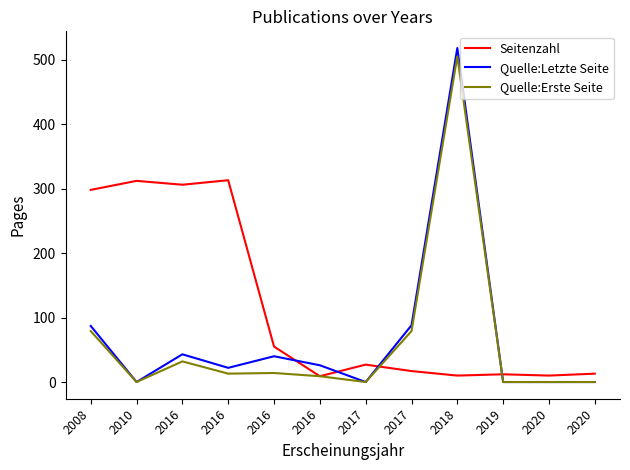

The Quelle:Erste Seite series shows 79 at 2008. True or false?

True